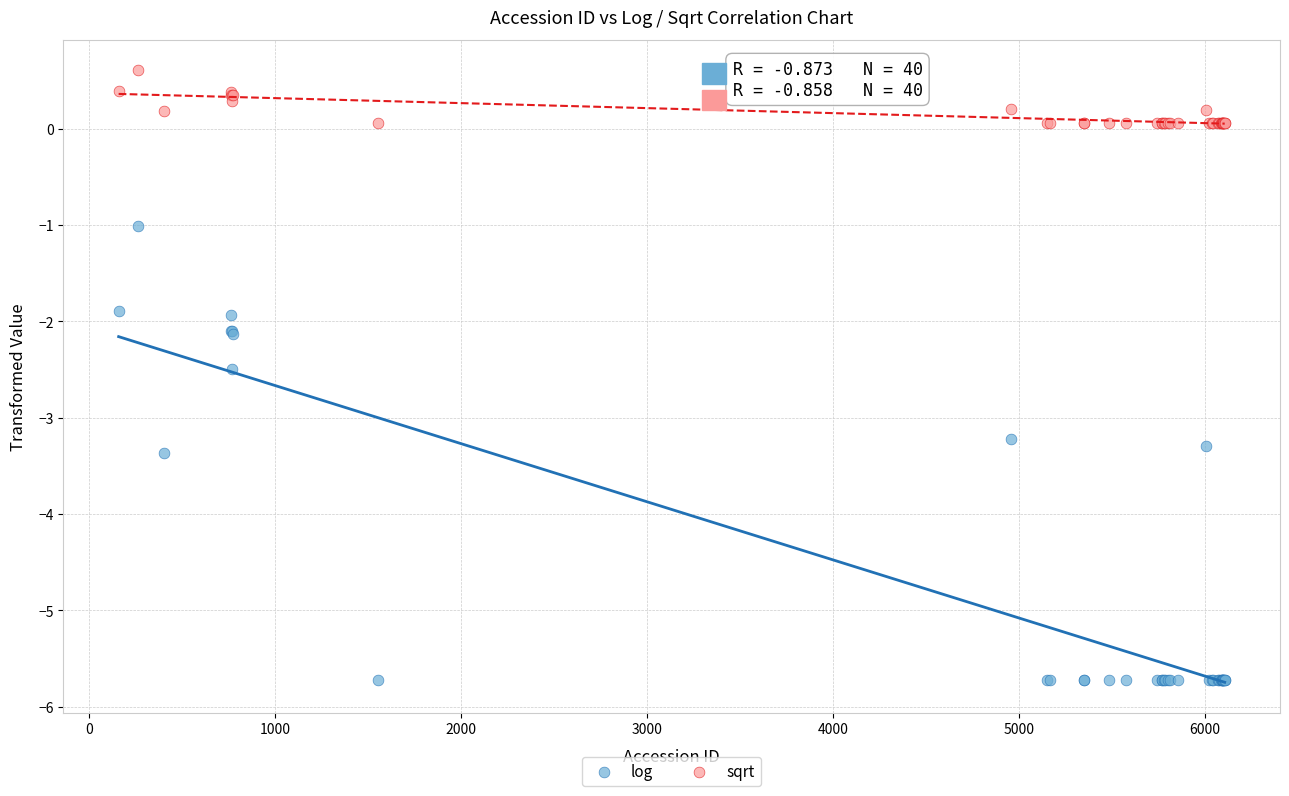

What is the X range (max minus min) for the scatter plot?

5948.0